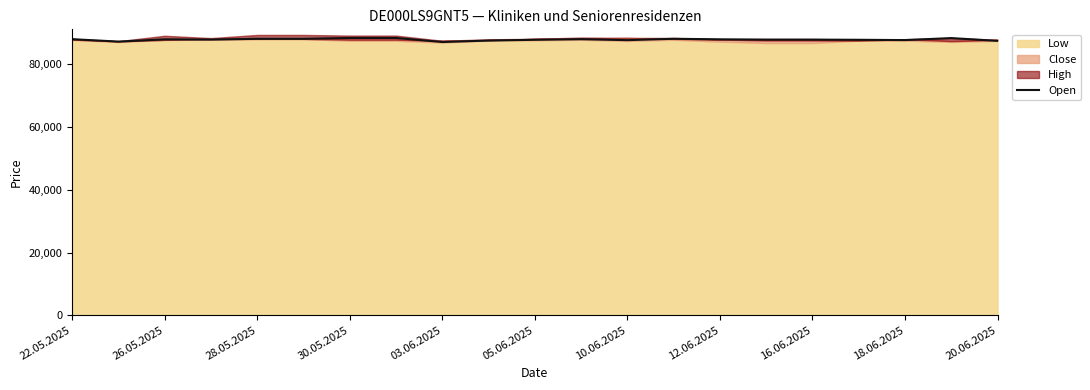

How many interior local valleys (lower than both neighbors) does the data have?

5